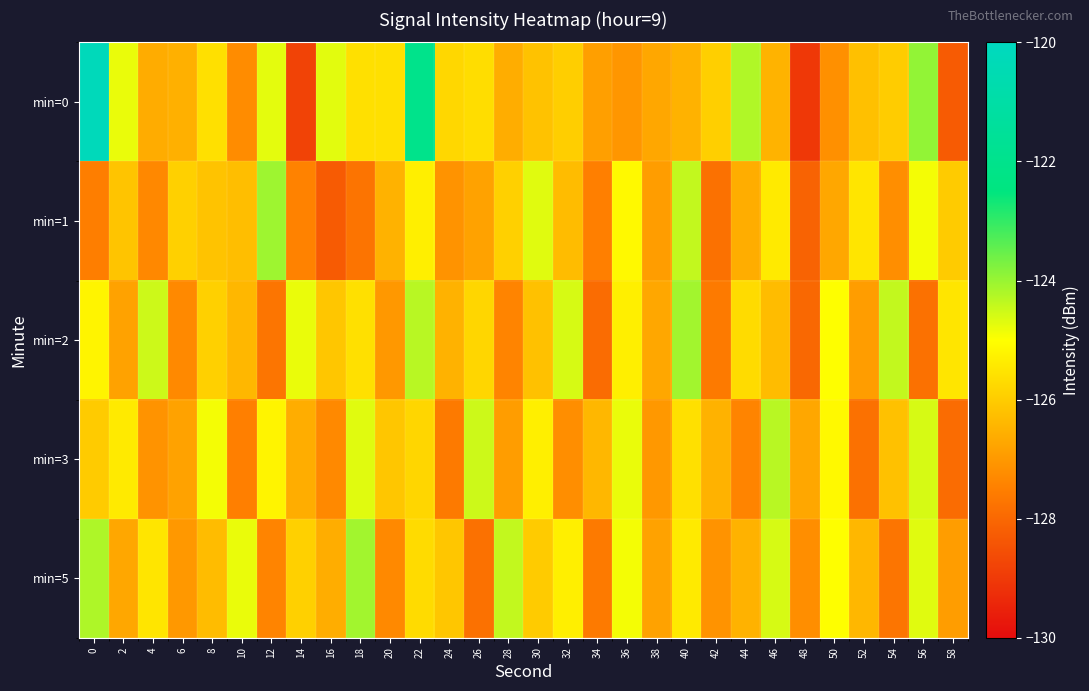

What is the minimum value shown in the chart?

-129.0